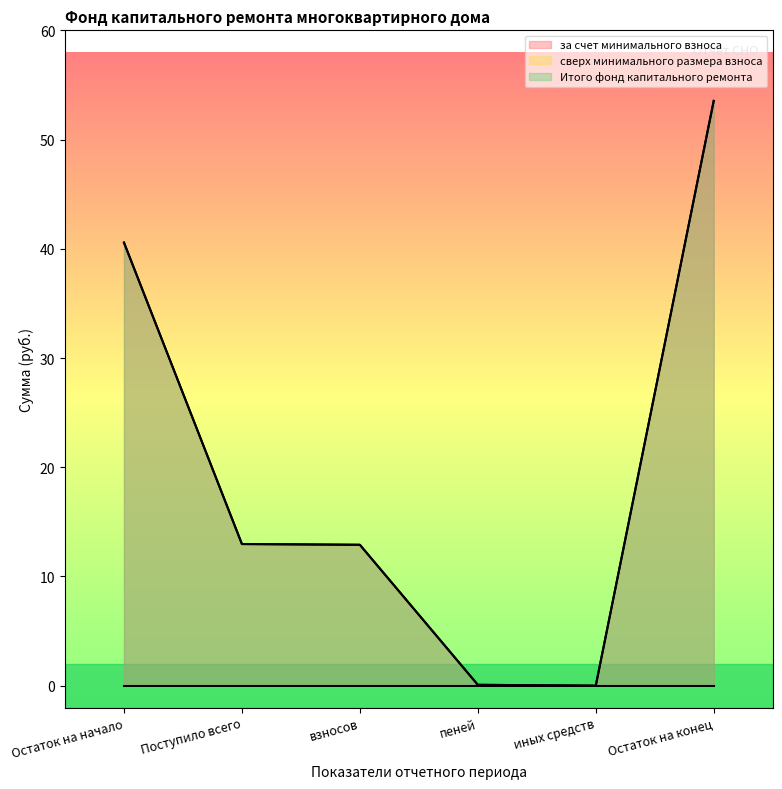

True or false: за счет минимального взноса and Итого фонд капитального ремонта cross at least once.

False